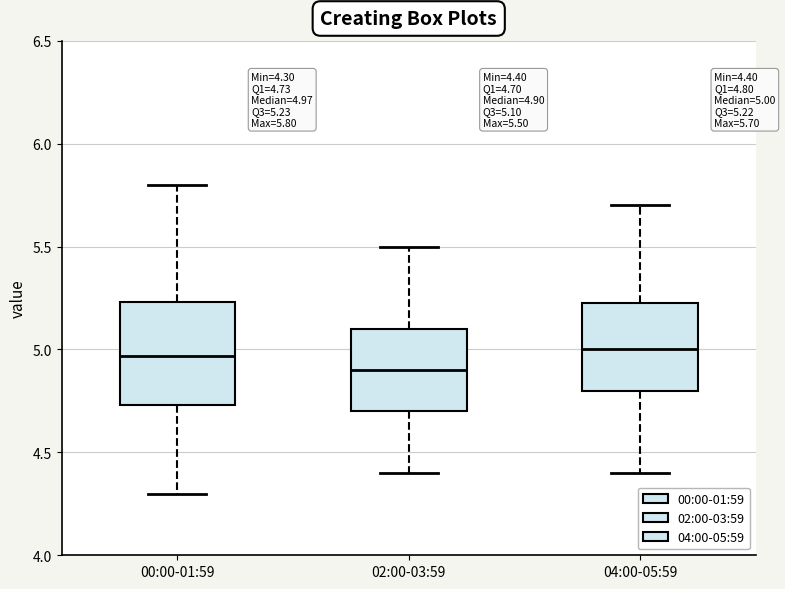

Which box's median line is the lowest?

02:00-03:59